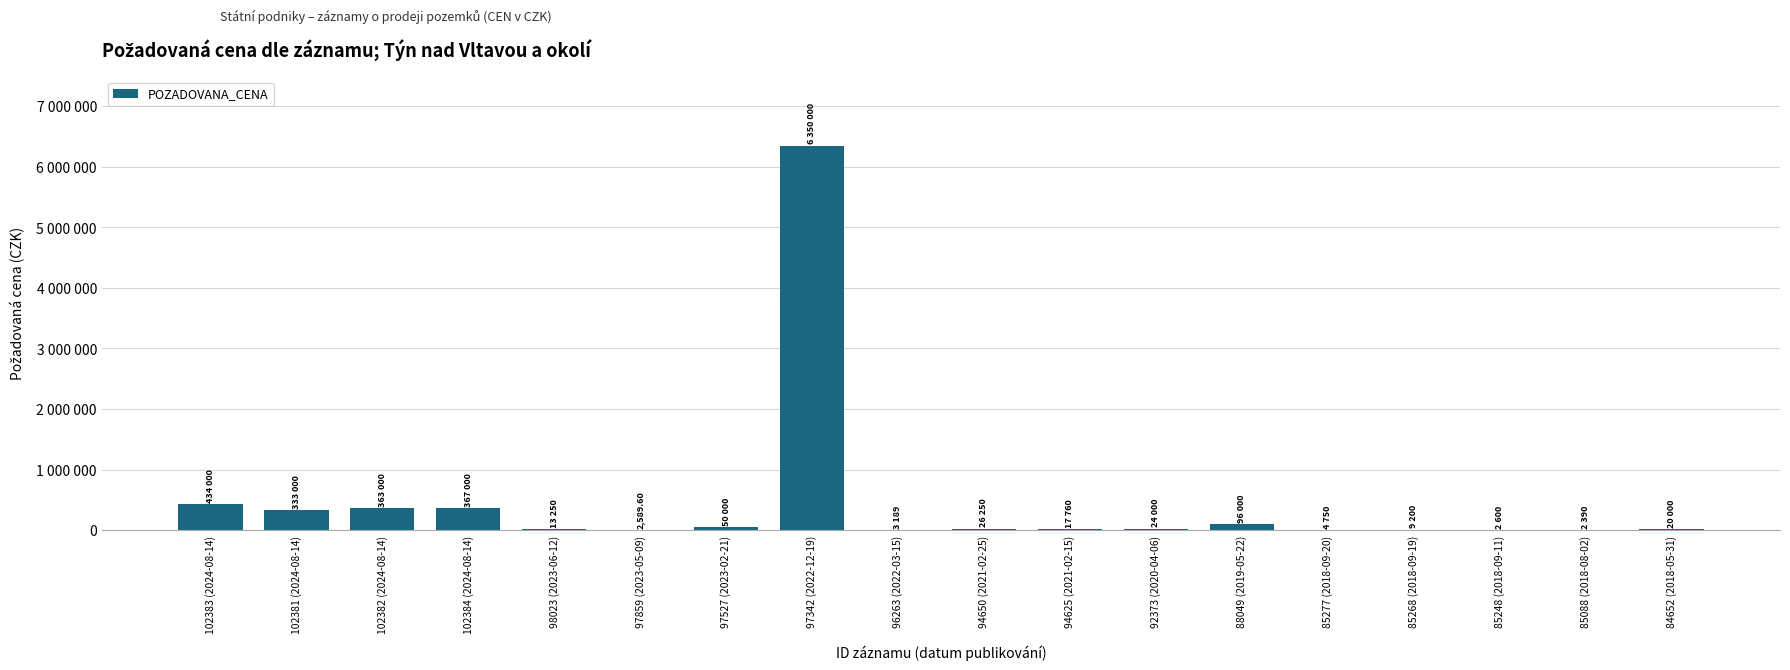

Reading left to right, transcribe all the data shown in this chart.

102383 (2024-08-14)=434000.0	102381 (2024-08-14)=333000.0	102382 (2024-08-14)=363000.0	102384 (2024-08-14)=367000.0	98023 (2023-06-12)=13250.0	97859 (2023-05-09)=2589.6	97527 (2023-02-21)=50000.0	97342 (2022-12-19)=6350000.0	96263 (2022-03-15)=3189.0	94650 (2021-02-25)=26250.0	94625 (2021-02-15)=17760.0	92373 (2020-04-06)=24000.0	88049 (2019-05-22)=96000.0	85277 (2018-09-20)=4750.0	85268 (2018-09-19)=9200.0	85248 (2018-09-11)=2600.0	85088 (2018-08-02)=2390.0	84652 (2018-05-31)=20000.0